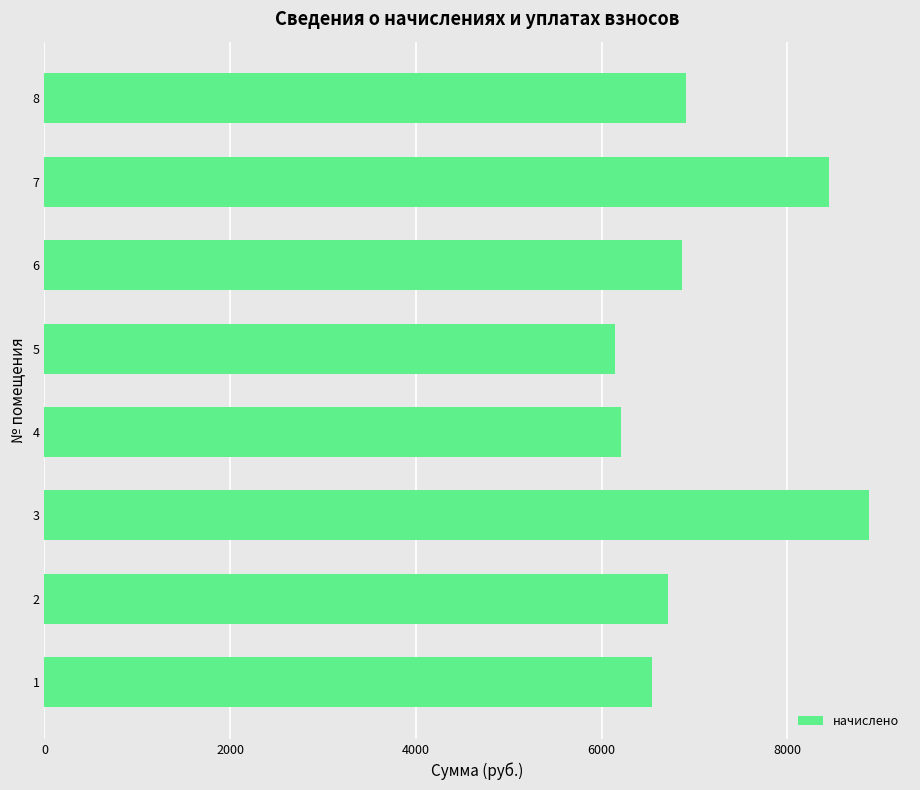

At which label is the value closest to 7510?

8